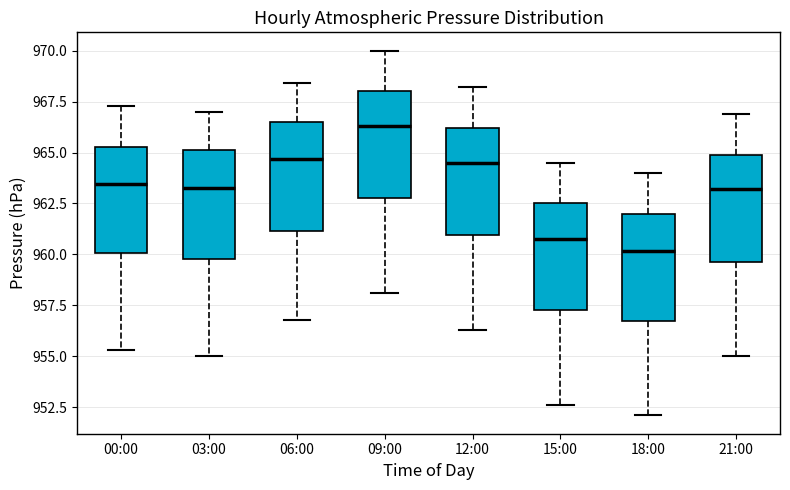

Where does the median line of the box for 21:00 sit on the y-axis? The values are not printed on the chart, so give them approximately, as read against the axis.

963.0